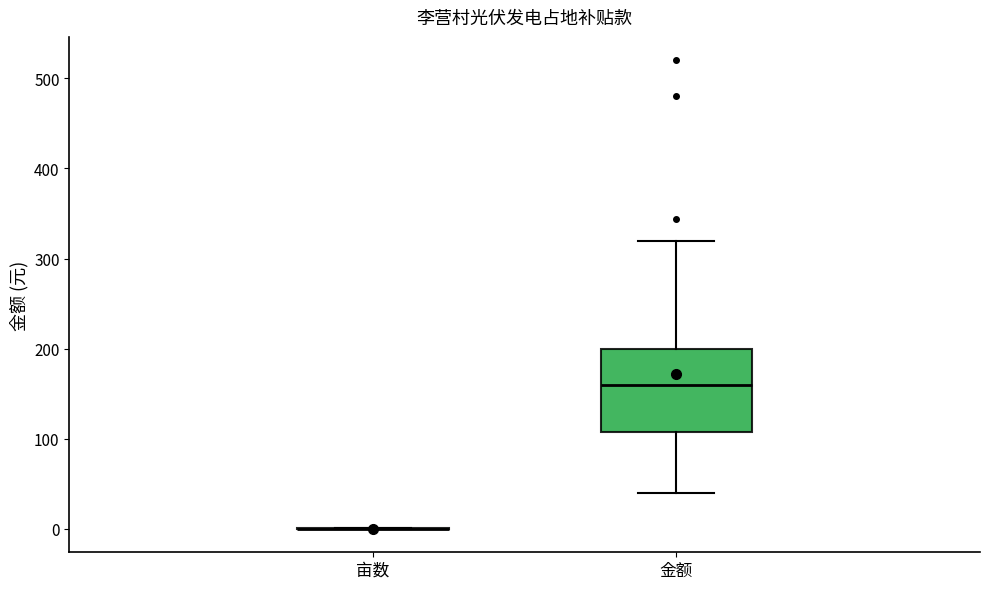

Reading left to right, transcribe this box plot: for each box, give where its median line is, the range the box spans, and where its two whiskers end, as read against the y-axis. The values are not printed on the chart, so give them approximately, as read against the axis.

亩数: box collapsed to a line at 0, whiskers 0 to 0
金额: median 160, box 110 to 200, whiskers 40 to 320